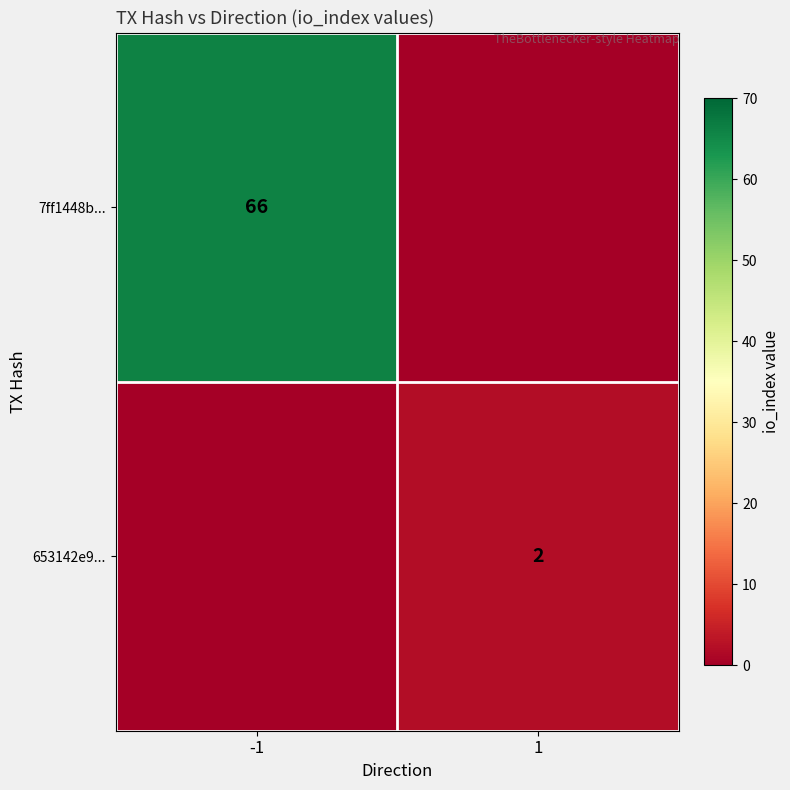

How many series are shown in this chart?

2